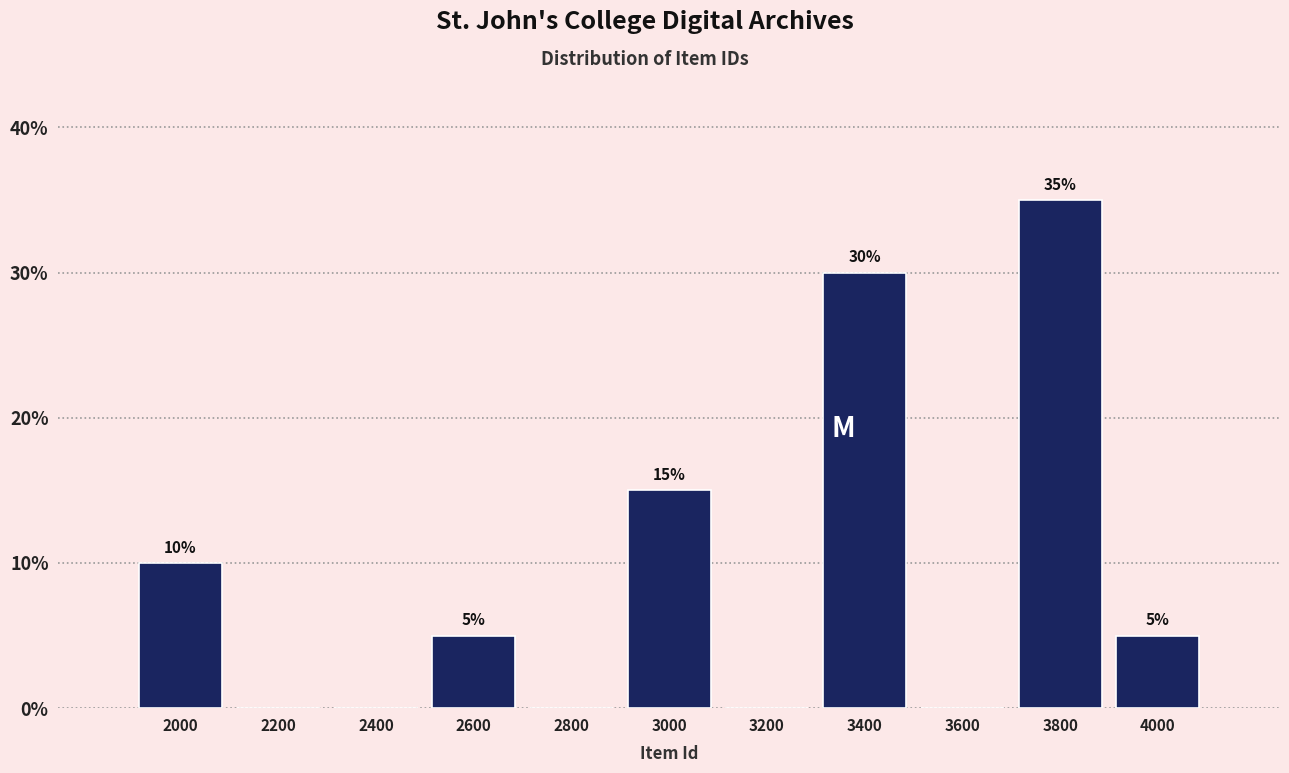

Reading right to left, transcribe all the data shown in this chart.

4000=5	3800=35	3600=0	3400=30	3200=0	3000=15	2800=0	2600=5	2400=0	2200=0	2000=10